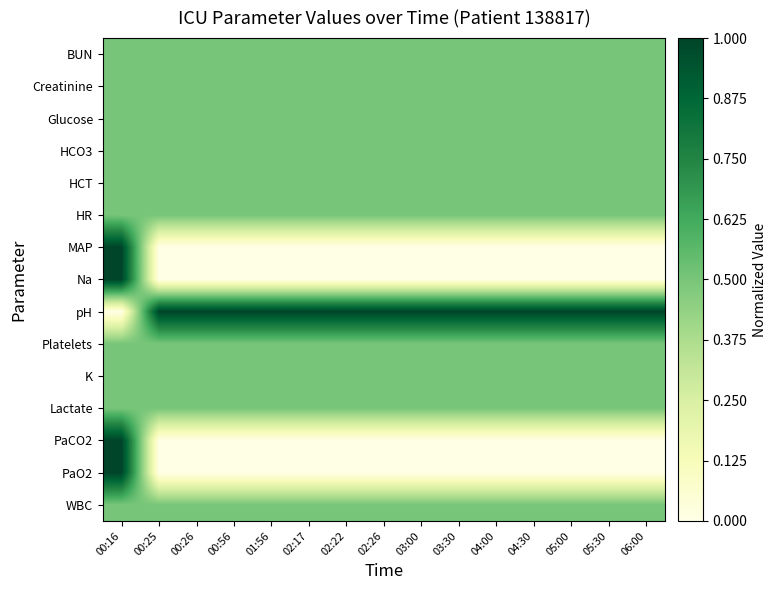

Reading left to right, transcribe all the data shown in this chart.

BUN: 00:16=0.5	00:25=0.5	00:26=0.5	00:56=0.5	01:56=0.5	02:17=0.5	02:22=0.5	02:26=0.5	03:00=0.5	03:30=0.5	04:00=0.5	04:30=0.5	05:00=0.5	05:30=0.5	06:00=0.5
Creatinine: 00:16=0.5	00:25=0.5	00:26=0.5	00:56=0.5	01:56=0.5	02:17=0.5	02:22=0.5	02:26=0.5	03:00=0.5	03:30=0.5	04:00=0.5	04:30=0.5	05:00=0.5	05:30=0.5	06:00=0.5
Glucose: 00:16=0.5	00:25=0.5	00:26=0.5	00:56=0.5	01:56=0.5	02:17=0.5	02:22=0.5	02:26=0.5	03:00=0.5	03:30=0.5	04:00=0.5	04:30=0.5	05:00=0.5	05:30=0.5	06:00=0.5
HCO3: 00:16=0.5	00:25=0.5	00:26=0.5	00:56=0.5	01:56=0.5	02:17=0.5	02:22=0.5	02:26=0.5	03:00=0.5	03:30=0.5	04:00=0.5	04:30=0.5	05:00=0.5	05:30=0.5	06:00=0.5
HCT: 00:16=0.5	00:25=0.5	00:26=0.5	00:56=0.5	01:56=0.5	02:17=0.5	02:22=0.5	02:26=0.5	03:00=0.5	03:30=0.5	04:00=0.5	04:30=0.5	05:00=0.5	05:30=0.5	06:00=0.5
HR: 00:16=0.5	00:25=0.5	00:26=0.5	00:56=0.5	01:56=0.5	02:17=0.5	02:22=0.5	02:26=0.5	03:00=0.5	03:30=0.5	04:00=0.5	04:30=0.5	05:00=0.5	05:30=0.5	06:00=0.5
MAP: 00:16=1.0	00:25=0.0	00:26=0.0	00:56=0.0	01:56=0.0	02:17=0.0	02:22=0.0	02:26=0.0	03:00=0.0	03:30=0.0	04:00=0.0	04:30=0.0	05:00=0.0	05:30=0.0	06:00=0.0
Na: 00:16=1.0	00:25=0.0	00:26=0.0	00:56=0.0	01:56=0.0	02:17=0.0	02:22=0.0	02:26=0.0	03:00=0.0	03:30=0.0	04:00=0.0	04:30=0.0	05:00=0.0	05:30=0.0	06:00=0.0
pH: 00:16=0.0	00:25=1.0	00:26=1.0	00:56=1.0	01:56=1.0	02:17=1.0	02:22=1.0	02:26=1.0	03:00=1.0	03:30=1.0	04:00=1.0	04:30=1.0	05:00=1.0	05:30=1.0	06:00=1.0
Platelets: 00:16=0.5	00:25=0.5	00:26=0.5	00:56=0.5	01:56=0.5	02:17=0.5	02:22=0.5	02:26=0.5	03:00=0.5	03:30=0.5	04:00=0.5	04:30=0.5	05:00=0.5	05:30=0.5	06:00=0.5
K: 00:16=0.5	00:25=0.5	00:26=0.5	00:56=0.5	01:56=0.5	02:17=0.5	02:22=0.5	02:26=0.5	03:00=0.5	03:30=0.5	04:00=0.5	04:30=0.5	05:00=0.5	05:30=0.5	06:00=0.5
Lactate: 00:16=0.5	00:25=0.5	00:26=0.5	00:56=0.5	01:56=0.5	02:17=0.5	02:22=0.5	02:26=0.5	03:00=0.5	03:30=0.5	04:00=0.5	04:30=0.5	05:00=0.5	05:30=0.5	06:00=0.5
PaCO2: 00:16=1.0	00:25=0.0	00:26=0.0	00:56=0.0	01:56=0.0	02:17=0.0	02:22=0.0	02:26=0.0	03:00=0.0	03:30=0.0	04:00=0.0	04:30=0.0	05:00=0.0	05:30=0.0	06:00=0.0
PaO2: 00:16=1.0	00:25=0.0	00:26=0.0	00:56=0.0	01:56=0.0	02:17=0.0	02:22=0.0	02:26=0.0	03:00=0.0	03:30=0.0	04:00=0.0	04:30=0.0	05:00=0.0	05:30=0.0	06:00=0.0
WBC: 00:16=0.5	00:25=0.5	00:26=0.5	00:56=0.5	01:56=0.5	02:17=0.5	02:22=0.5	02:26=0.5	03:00=0.5	03:30=0.5	04:00=0.5	04:30=0.5	05:00=0.5	05:30=0.5	06:00=0.5